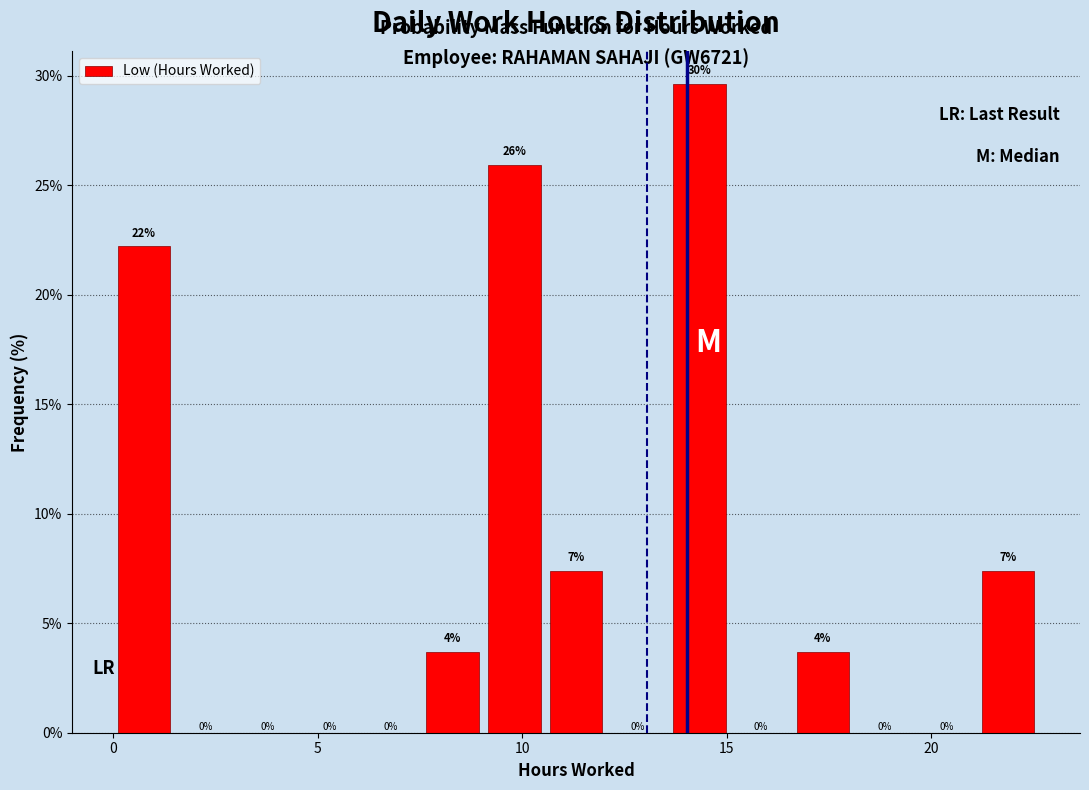

Around what value on the x-axis is the tallest bar? Give the approximate position of its centre, as read against the axis.

14.5